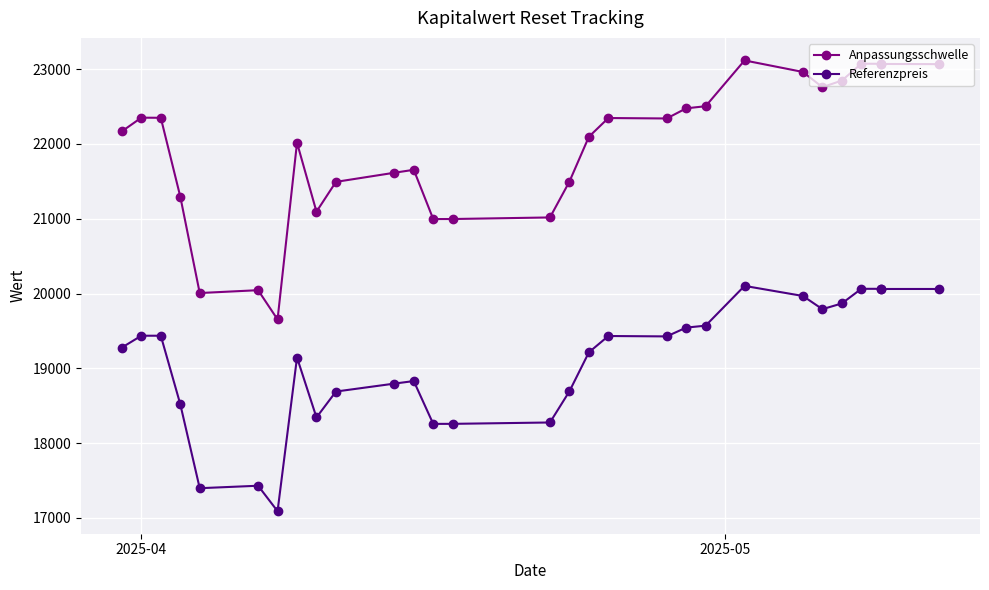

What is the maximum value for Anpassungsschwelle?

23117.2